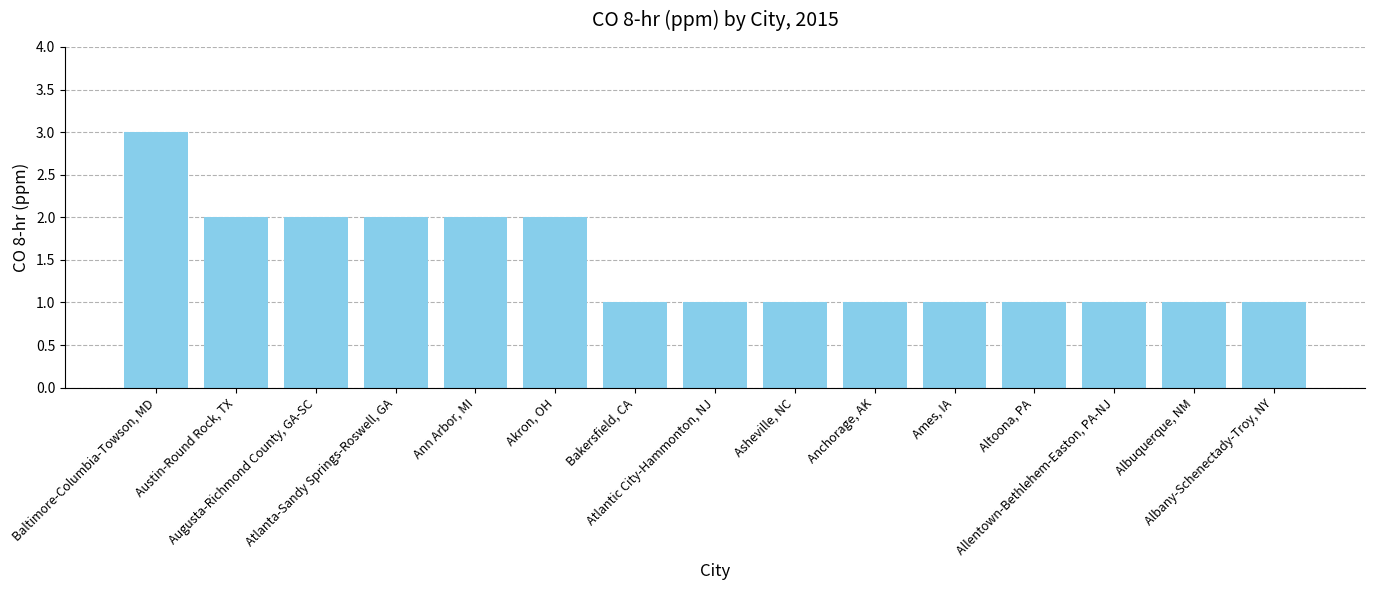

What is the change in value from Baltimore-Columbia-Towson, MD to Atlantic City-Hammonton, NJ?

-2